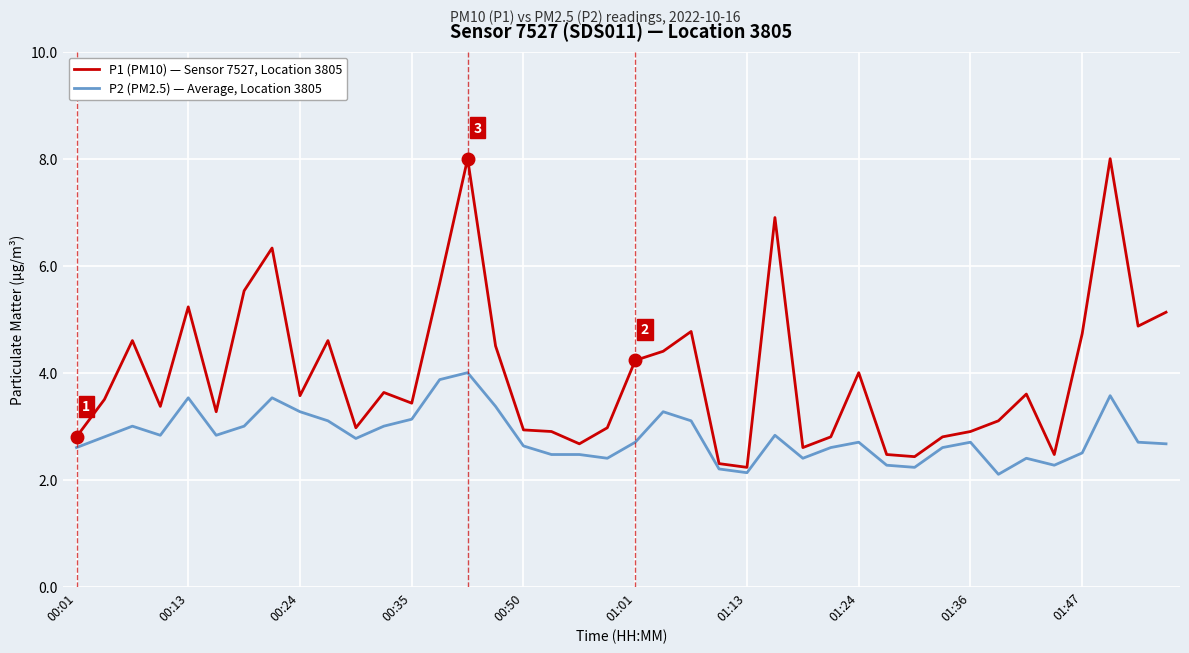

What is the maximum value for P1 (PM10) — Sensor 7527, Location 3805?

8.0